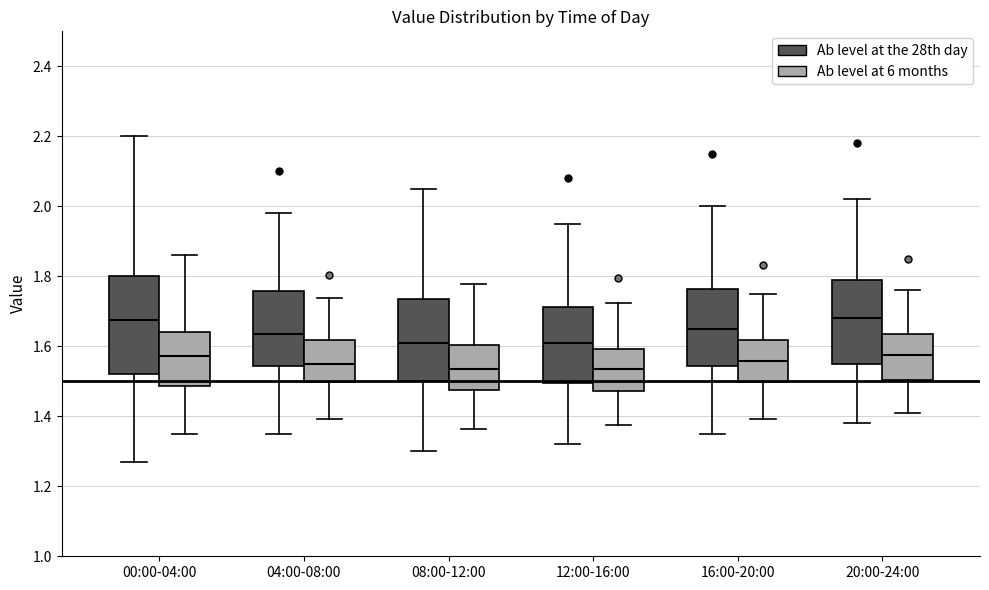

Where does the median line of the box for 00:00-04:00 (Ab level at the 28th day) sit on the y-axis? The values are not printed on the chart, so give them approximately, as read against the axis.

1.68